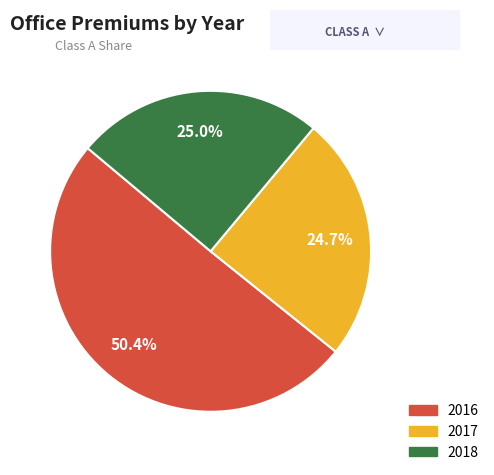

What is the ratio of the value at 2018 to the value at 2016?

0.5